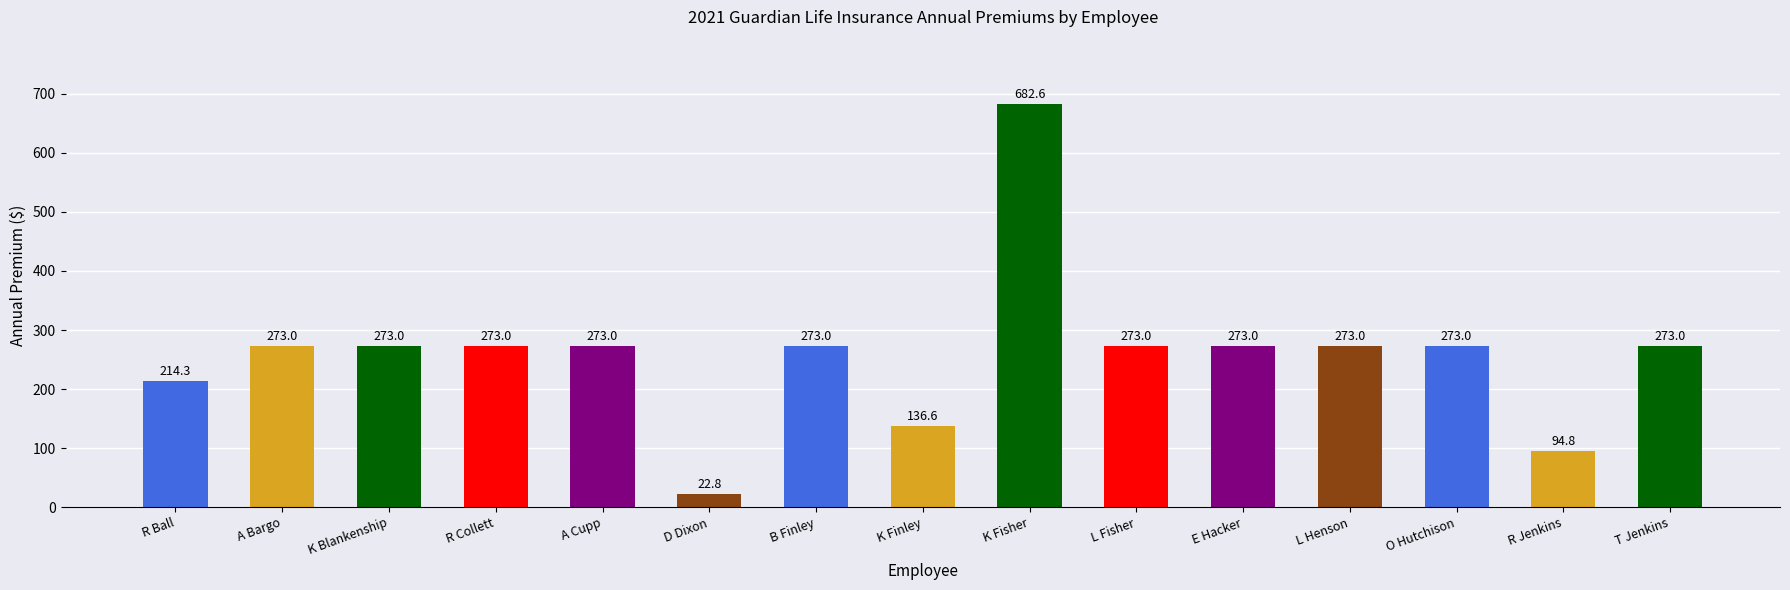

What is the approximate value at L Fisher?

273.0